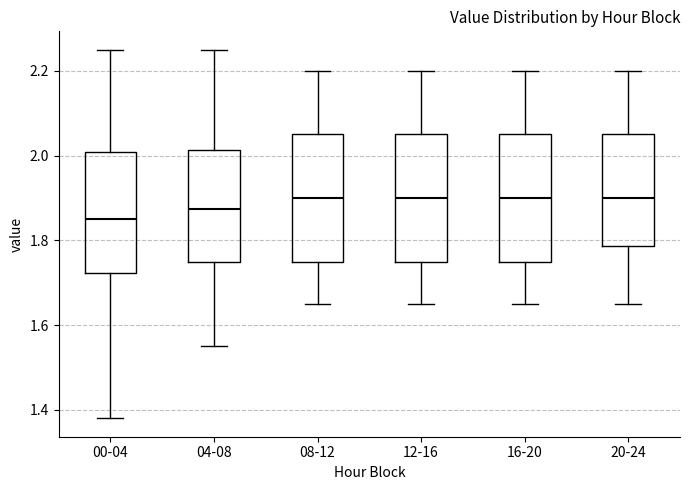

Where is the upper edge of the box for 20-24 on the y-axis? The values are not printed on the chart, so give them approximately, as read against the axis.

2.06